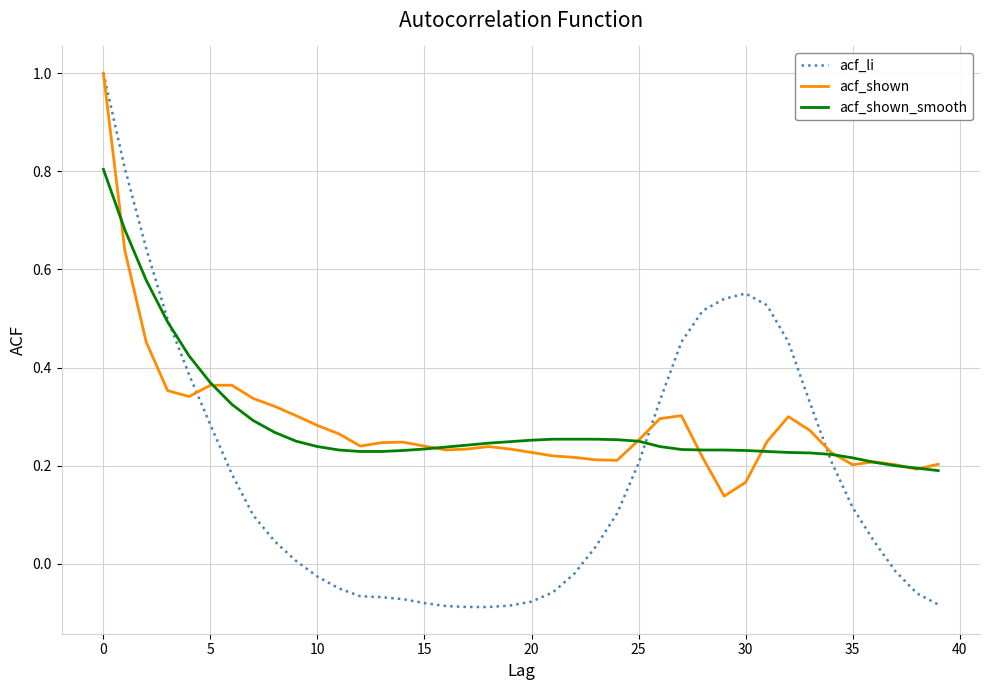

What are all the series names shown in the legend?

acf_li, acf_shown, acf_shown_smooth